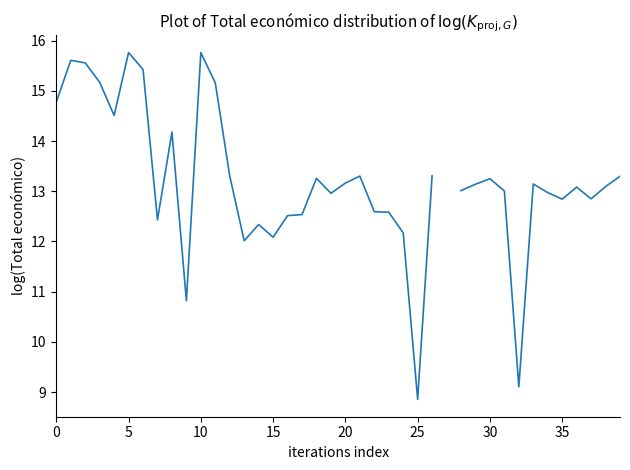

What is the minimum value shown in the chart?

8.9